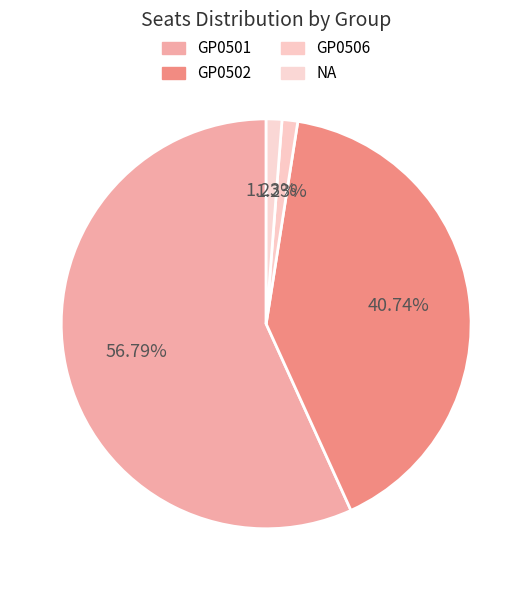

To the nearest percent, what is the difference between the largest and smallest slice percentages?

56%